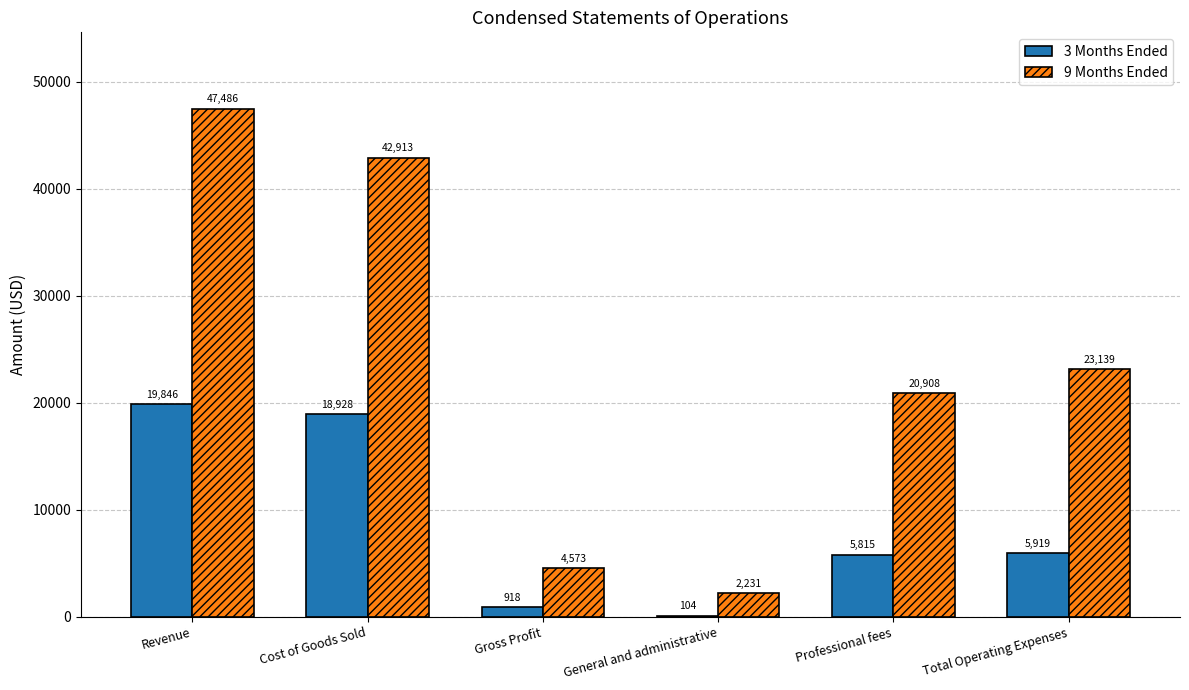

How many distinct data groups are displayed?

2